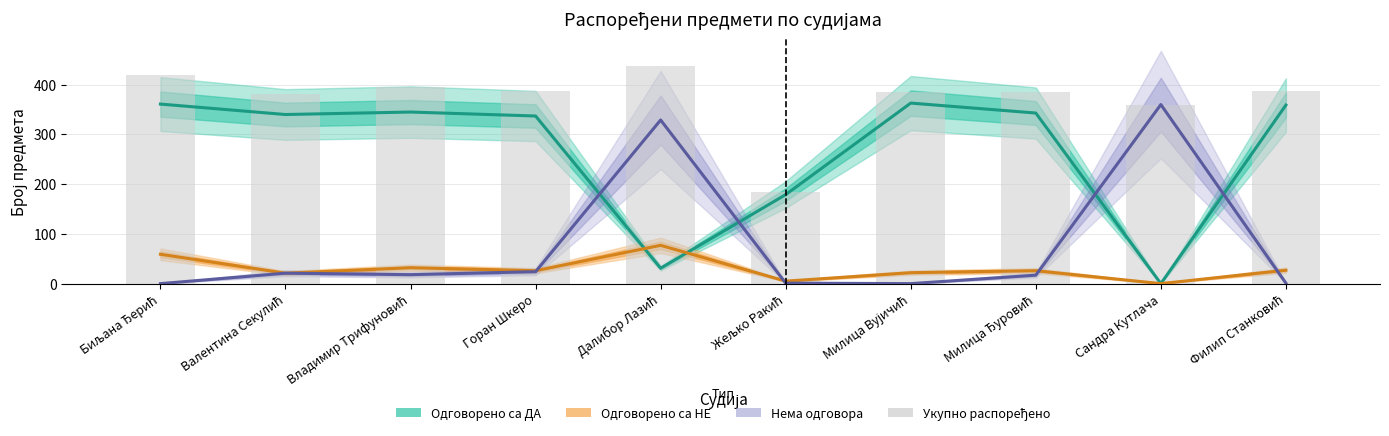

Rank the categories by Одговорено са ДА value from highest to lowest.

Милица Вујичић, Биљана Ђерић, Филип Станковић, Владимир Трифуновић, Милица Ђуровић, Валентина Секулић, Горан Шкеро, Жељко Ракић, Далибор Лазић, Сандра Кутлача